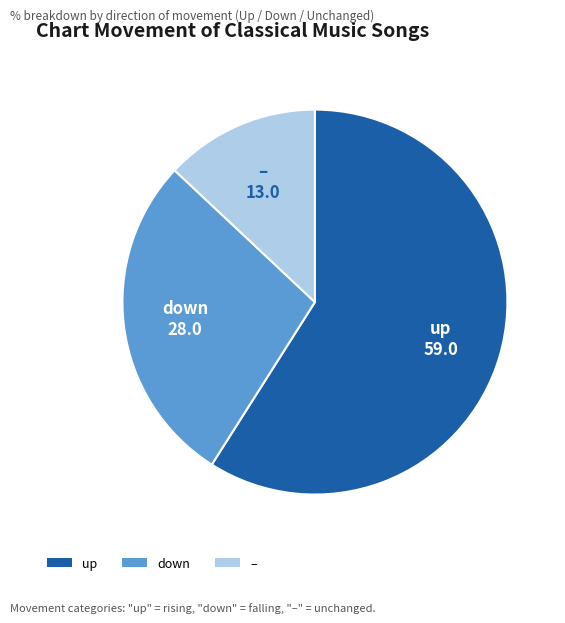

Is the sum of down and – greater than half?

No